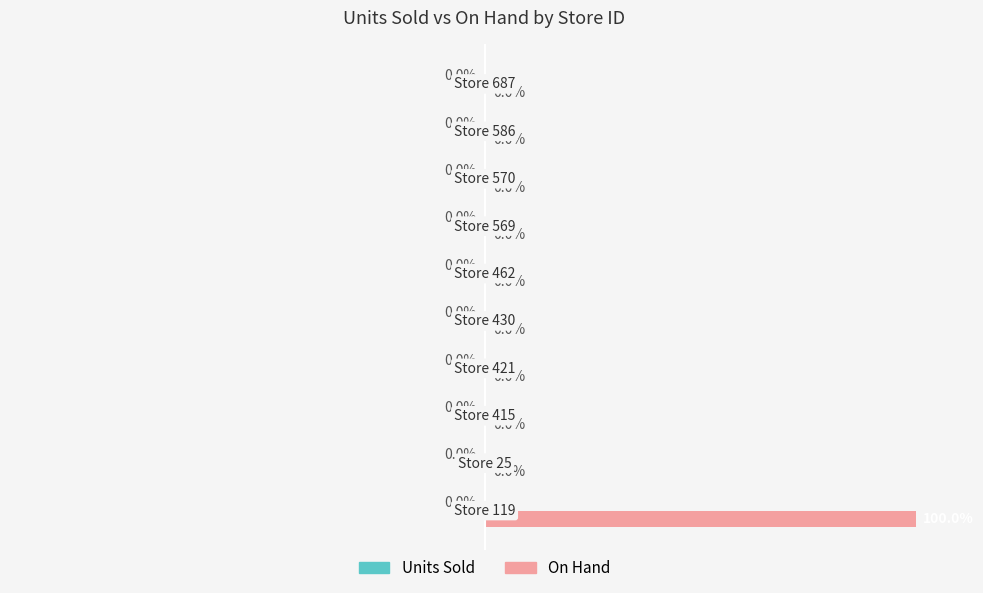

Are the bars horizontal?

Yes